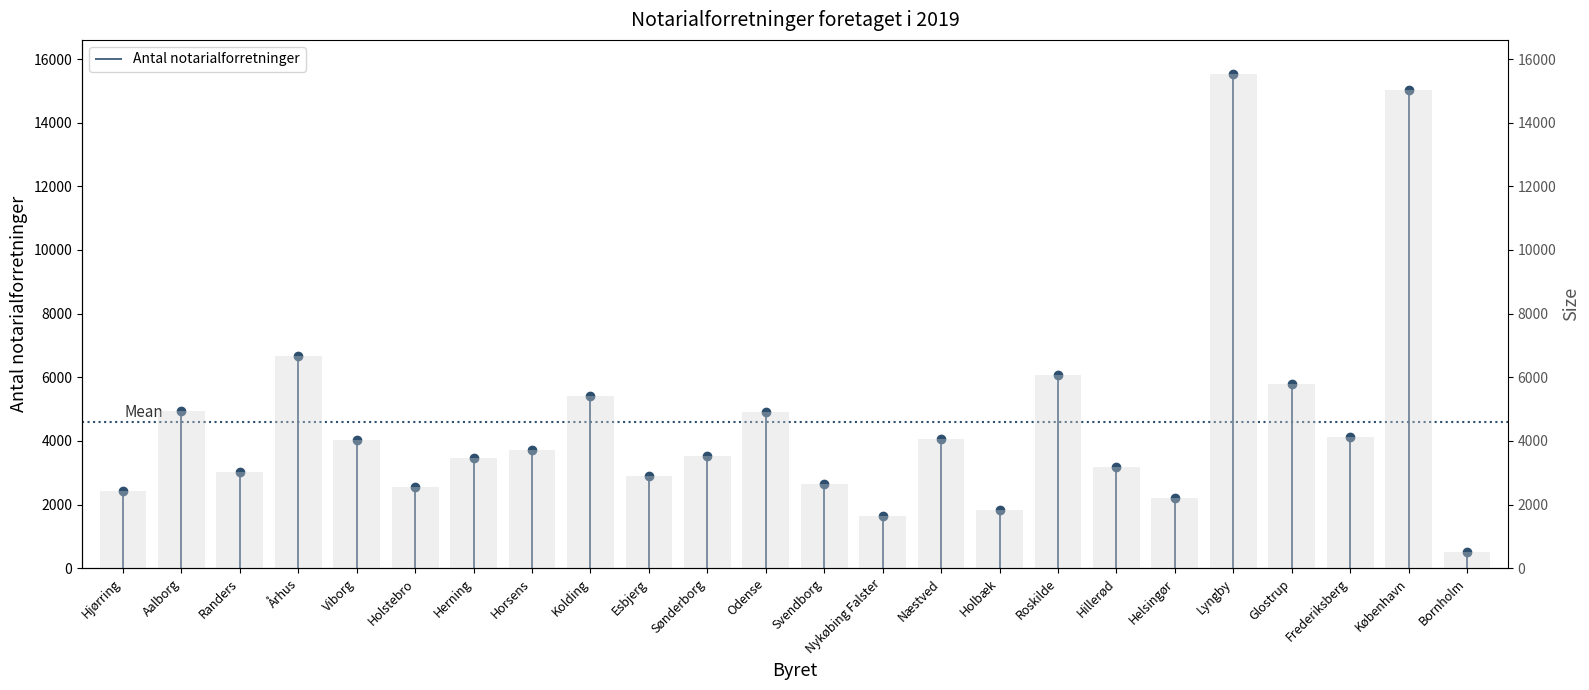

Are the bars grouped side by side (vs. stacked)?

No